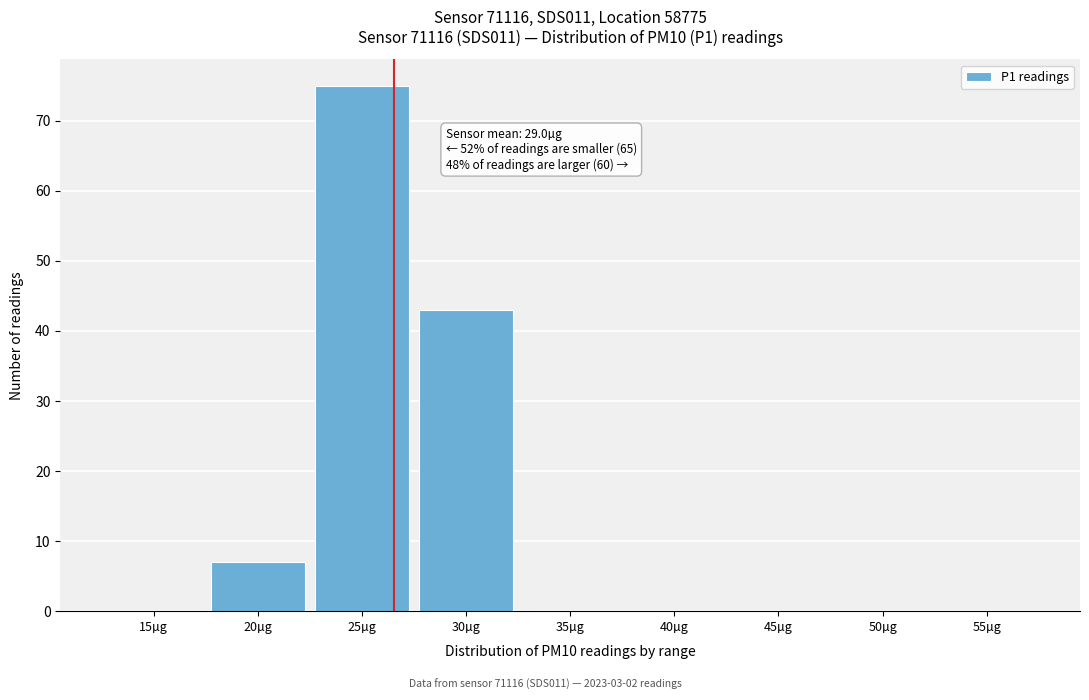

Reading left to right, extract all data points from this chart.

15µg=0	20µg=7	25µg=75	30µg=43	35µg=0	40µg=0	45µg=0	50µg=0	55µg=0